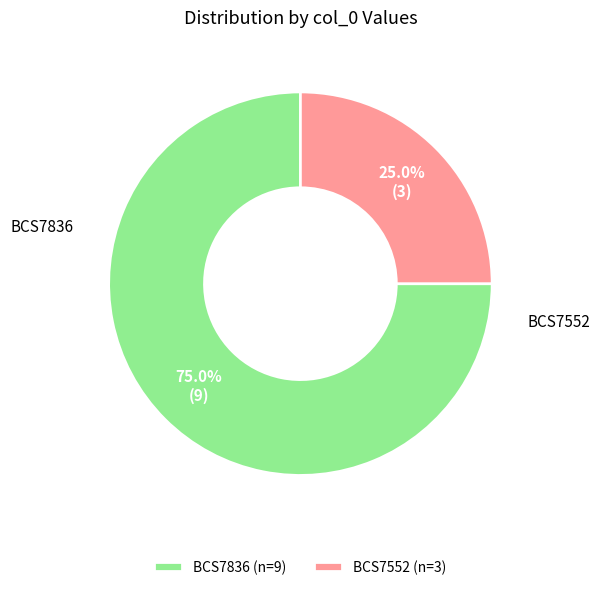

To the nearest percent, what is the difference between the largest and smallest slice percentages?

50%